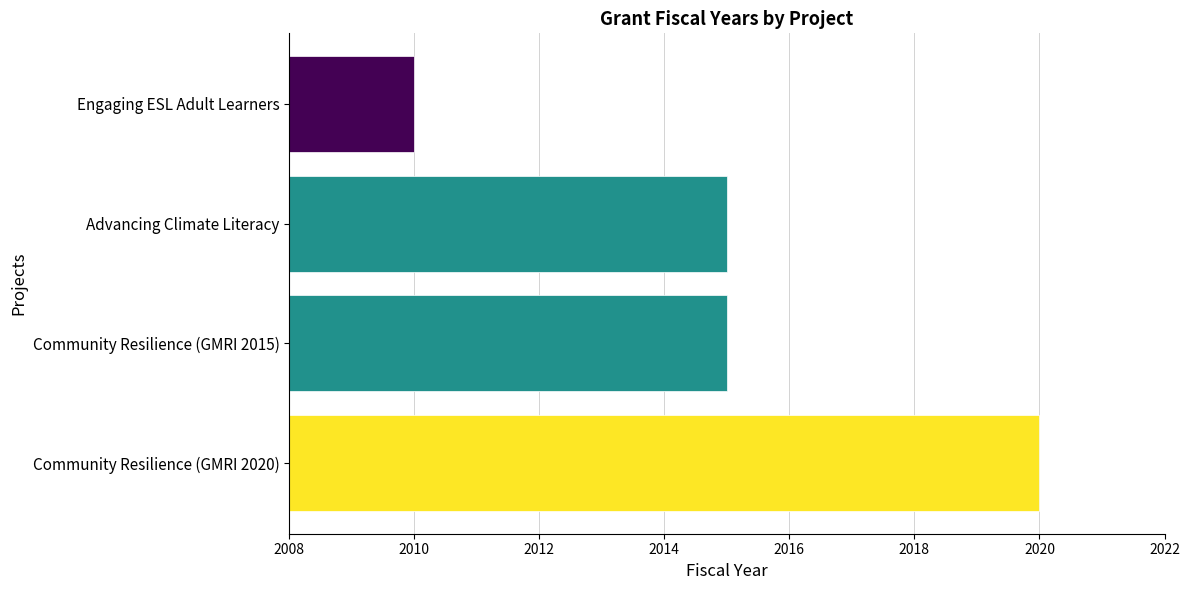

Count the number of categories in the chart.

4